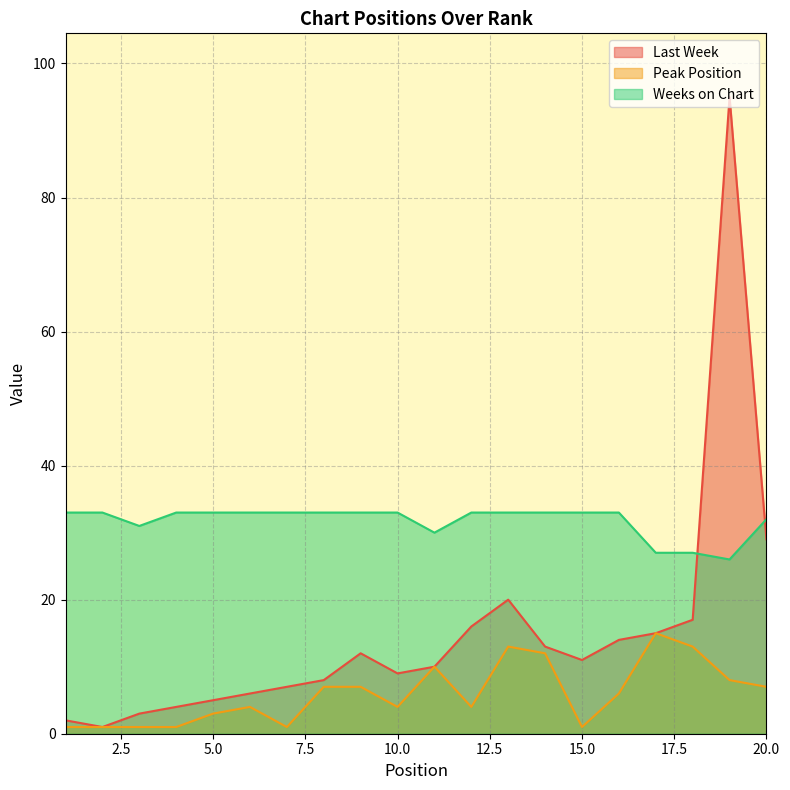

What is the maximum value for Peak Position?

15